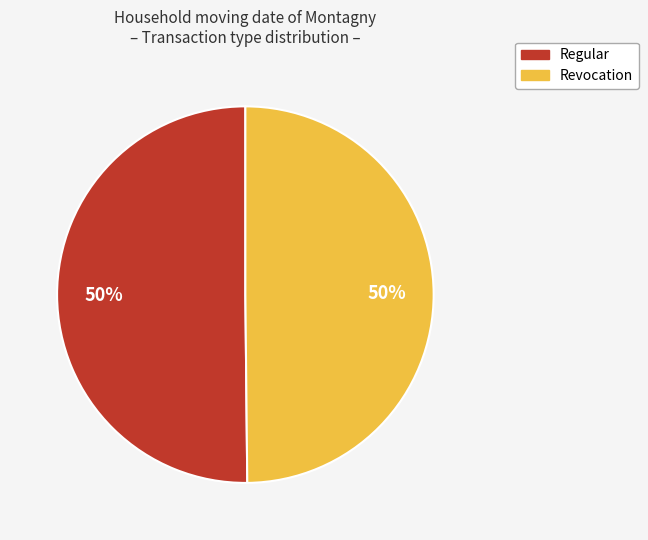

Approximately how many times larger is the value at Regular compared to Revocation?

1.0